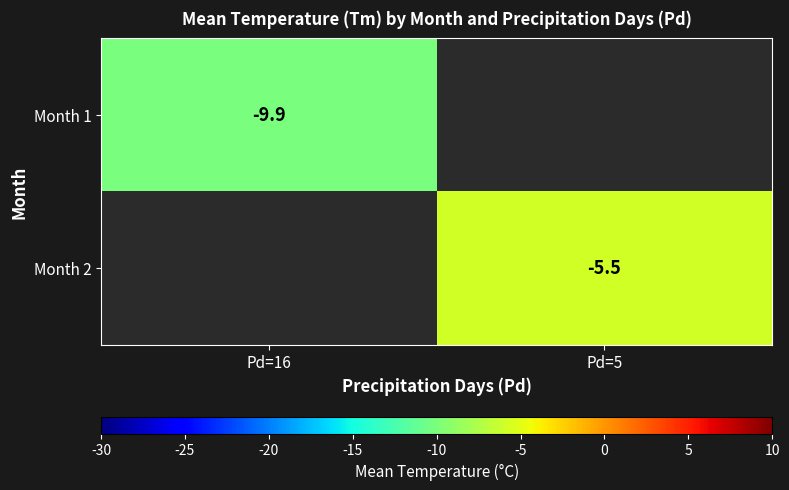

What is the minimum value shown in the chart?

-9.9